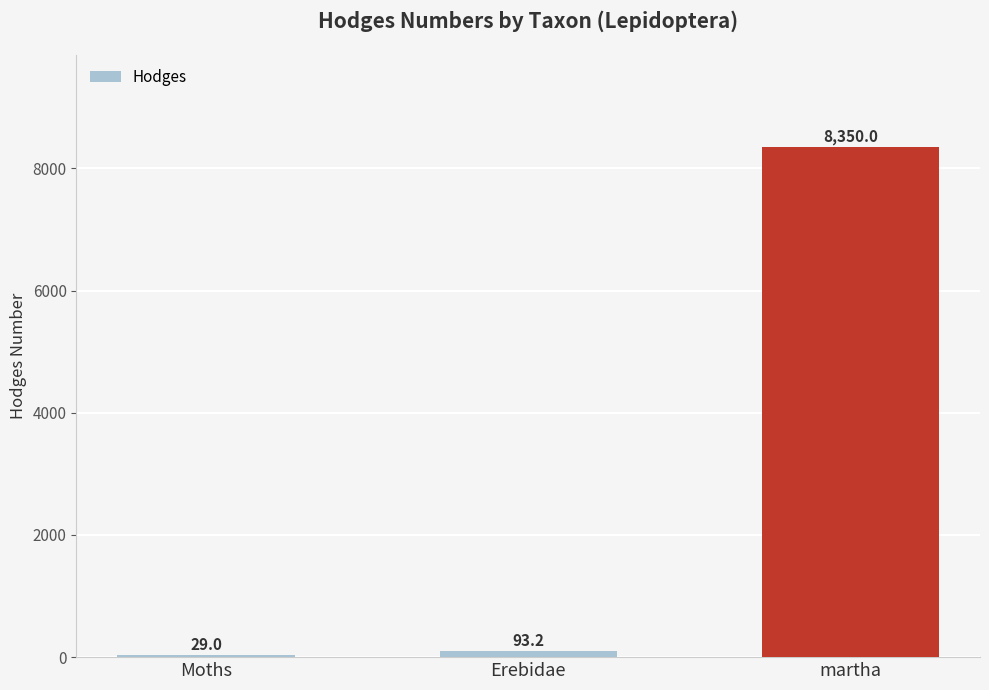

Count the number of data series in this chart.

1